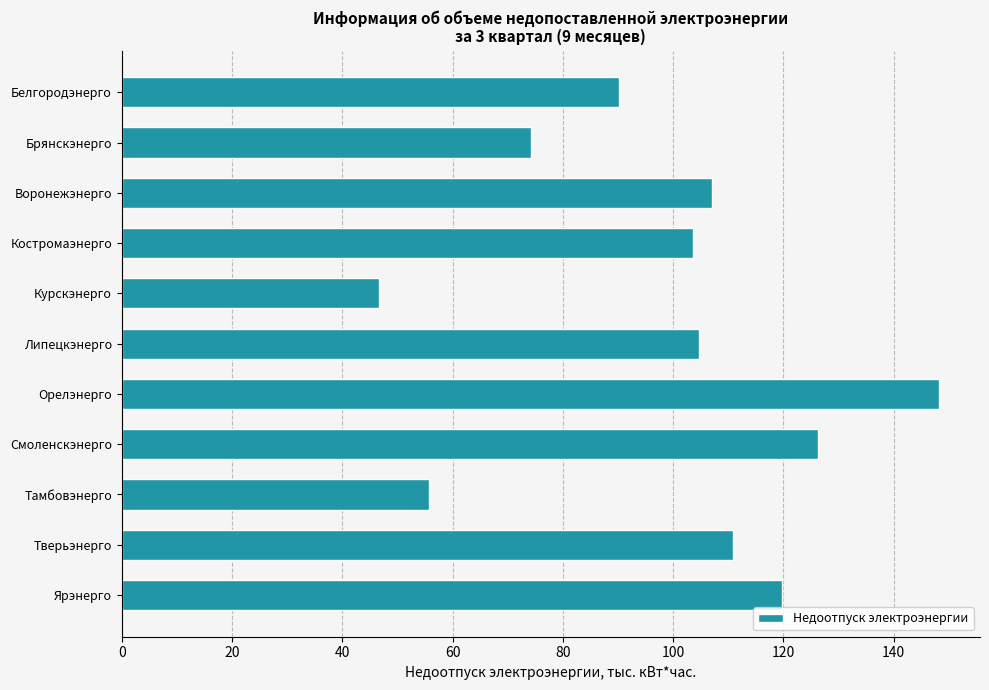

Does the chart contain any negative values?

No